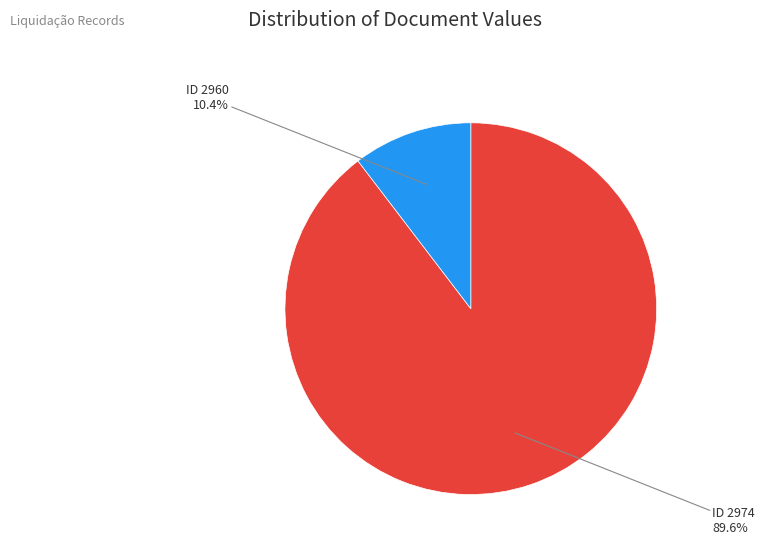

Which slice is the largest?

89.6%